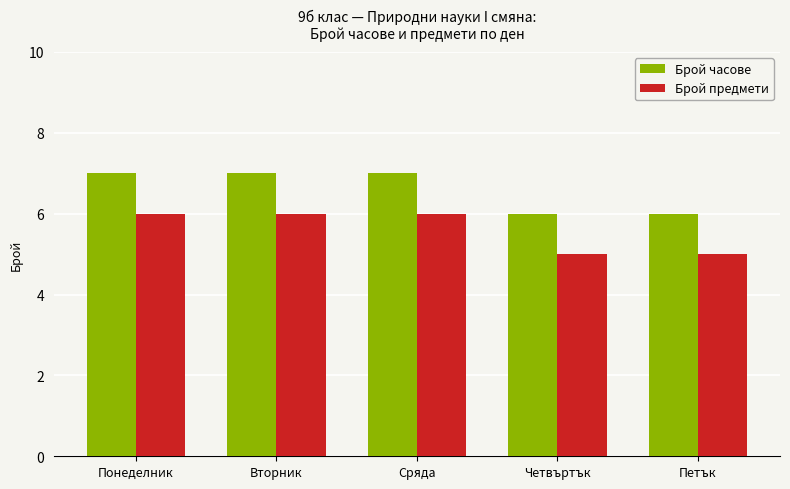

Rank the series by their maximum value, from lowest to highest.

Брой предмети, Брой часове